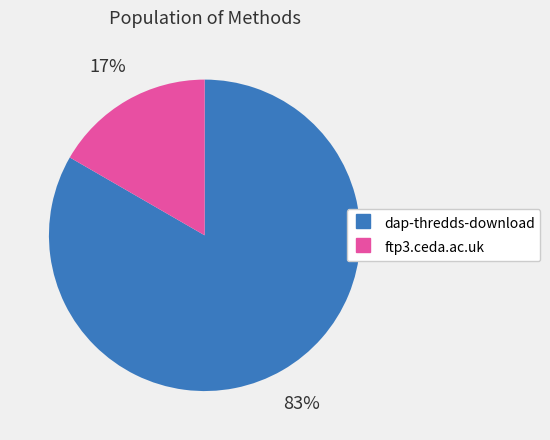

What is the majority slice?

dap-thredds-download